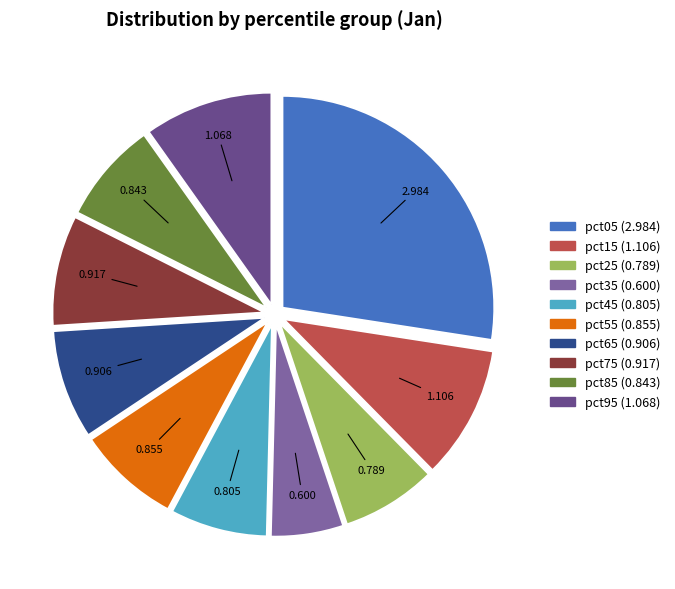

Is pct55 the majority of the pie?

No